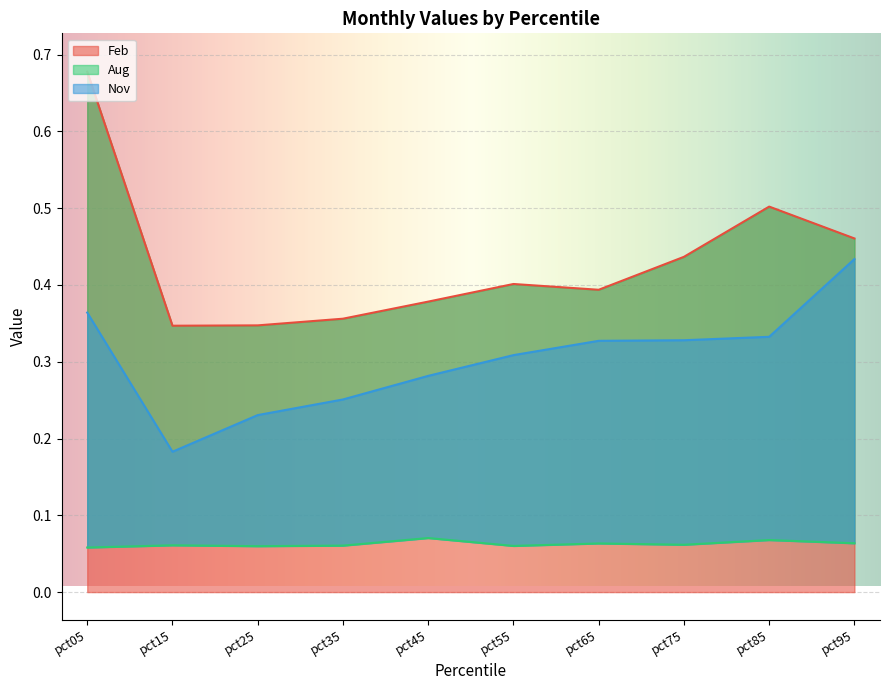

True or false: Feb and Aug intersect in this chart.

False